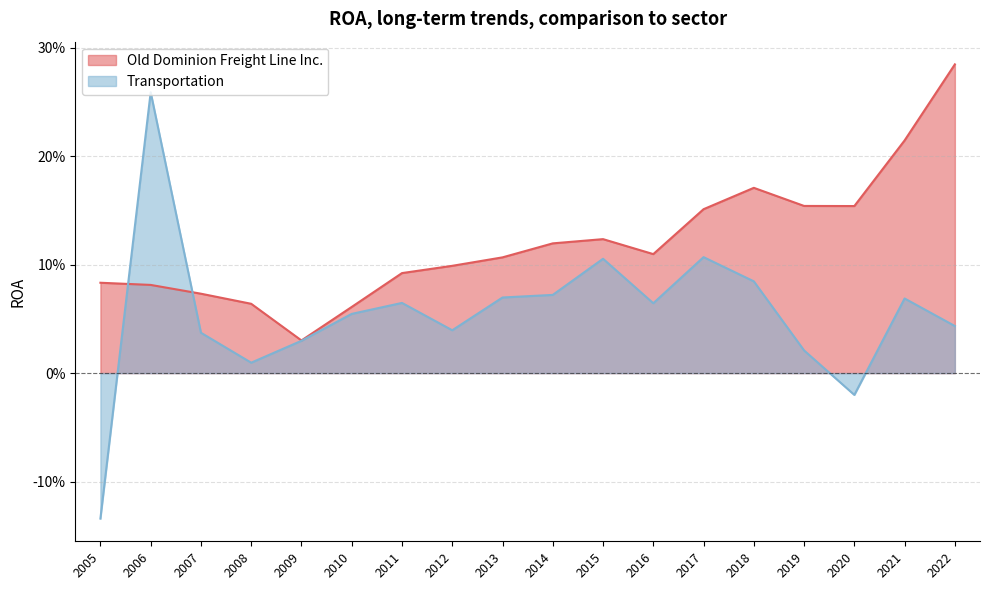

Which has a higher value, 2008 or 2020?

2020